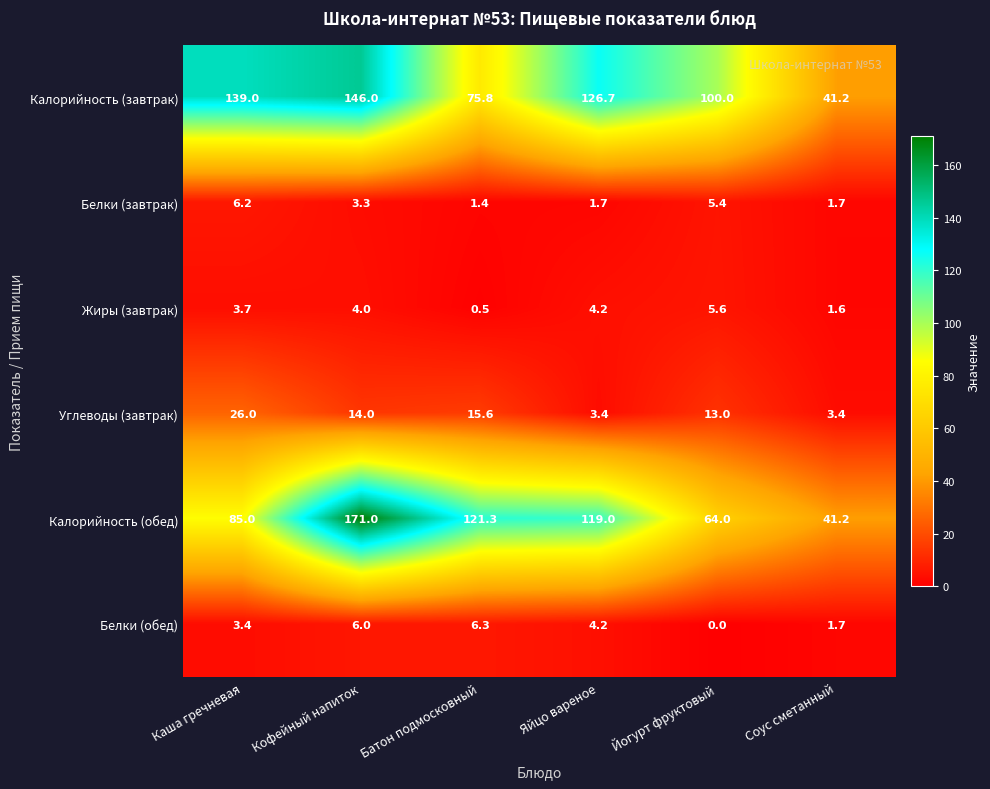

Rank the series at Каша гречневая from lowest to highest value.

Белки (обед), Жиры (завтрак), Белки (завтрак), Углеводы (завтрак), Калорийность (обед), Калорийность (завтрак)